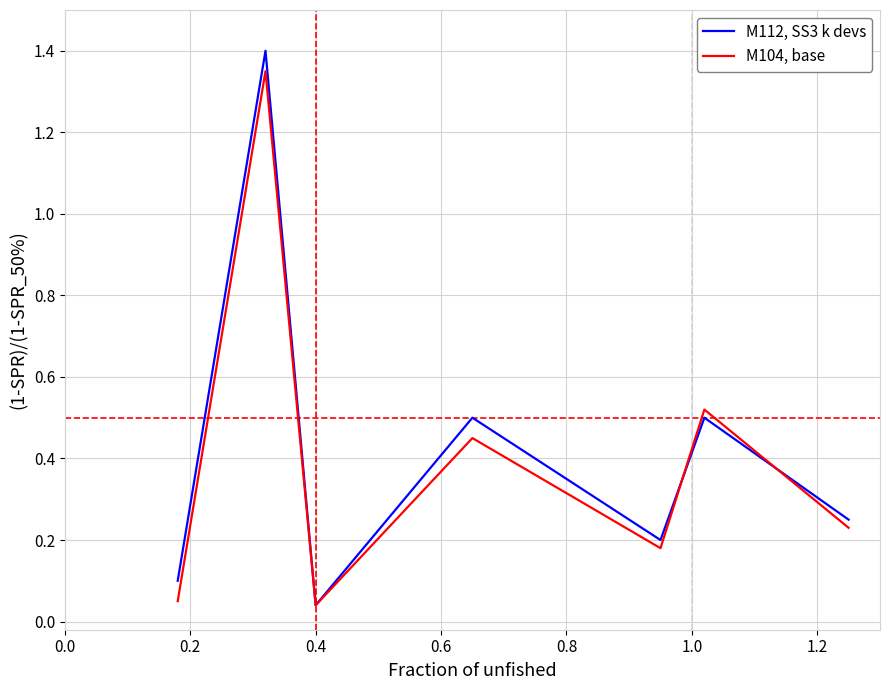

What is the difference between the maximum and minimum values in the M104, base series?

1.3